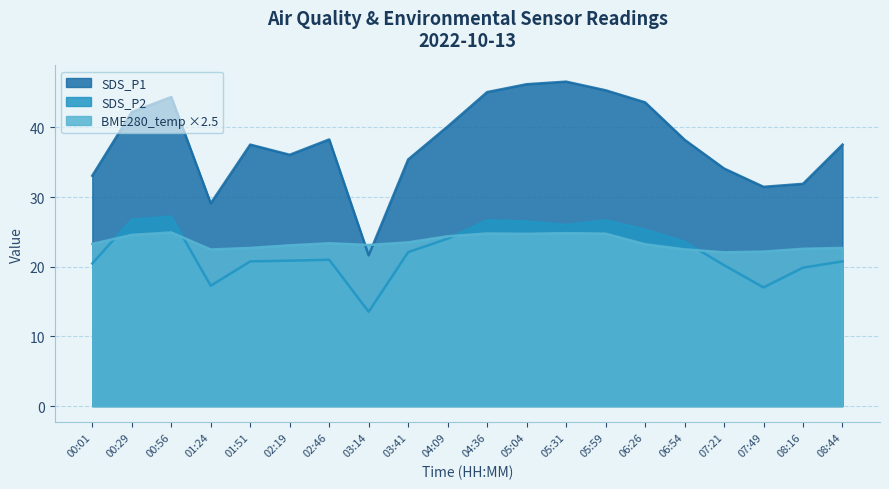

What is the sum of all SDS_P1 values?

757.8